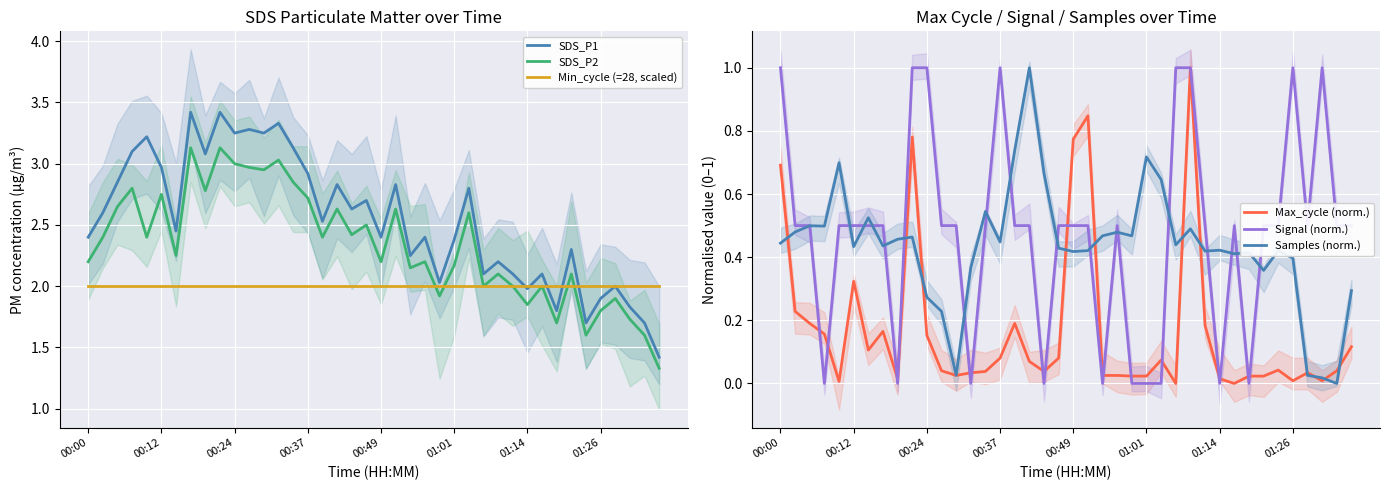

Which series has the widest spread of values?

SDS_P1